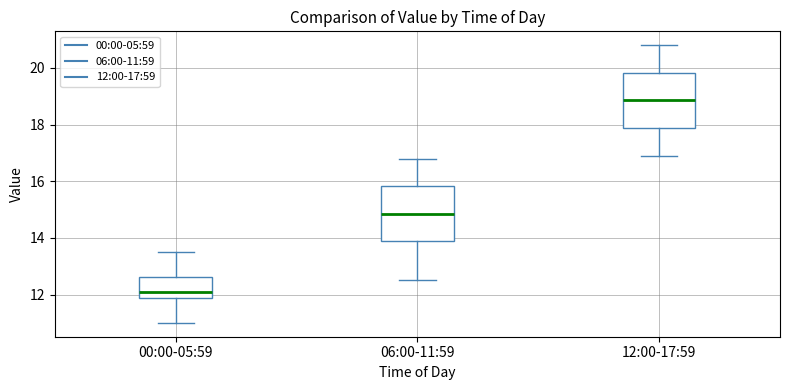

Where does the lower whisker of the box for 06:00-11:59 end on the y-axis? The values are not printed on the chart, so give them approximately, as read against the axis.

12.6